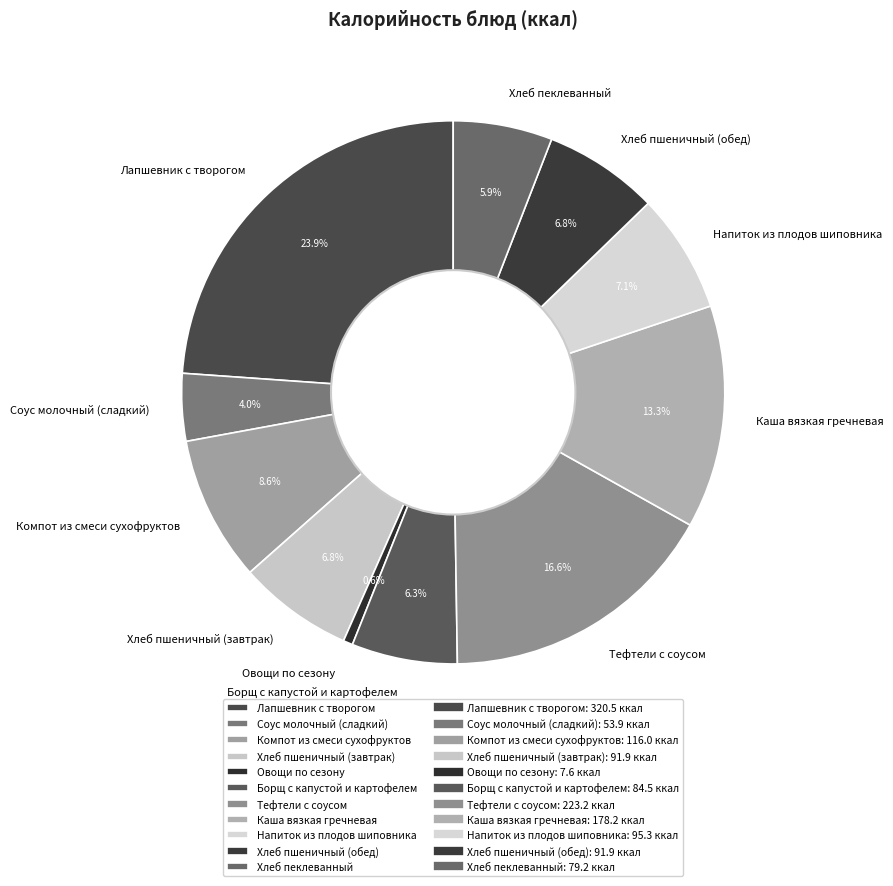

How many slices are in this pie chart?

11